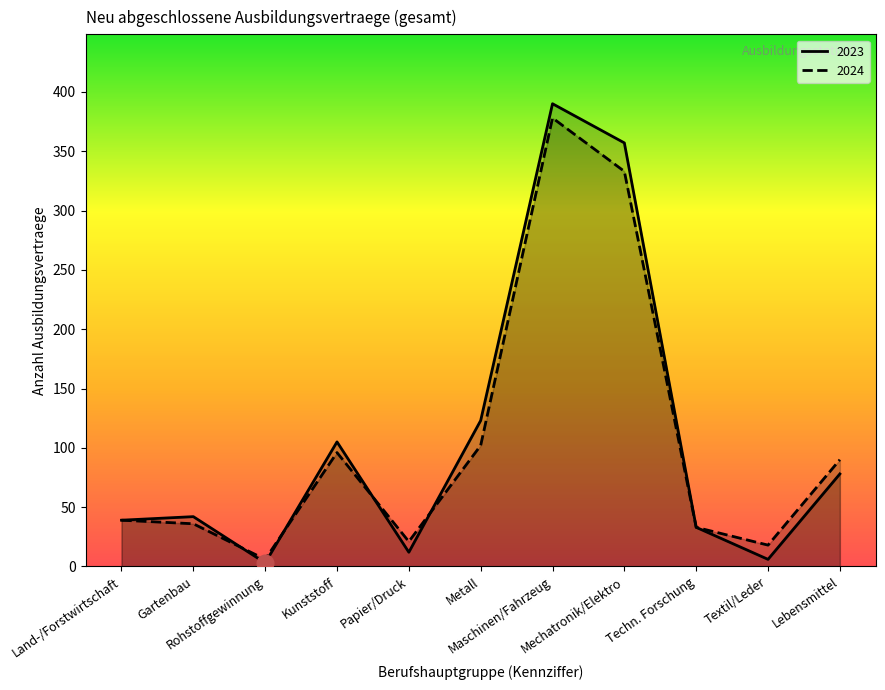

What is the difference between the maximum and minimum values in the gesamt_2024 series?

372